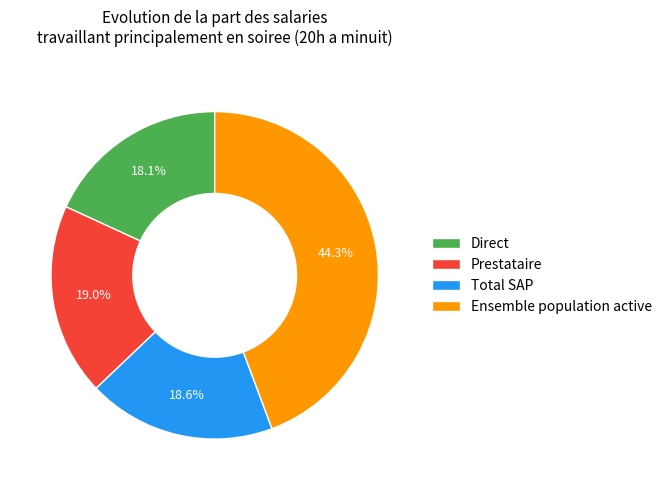

How much of the chart is everything except Total SAP?

81.4%